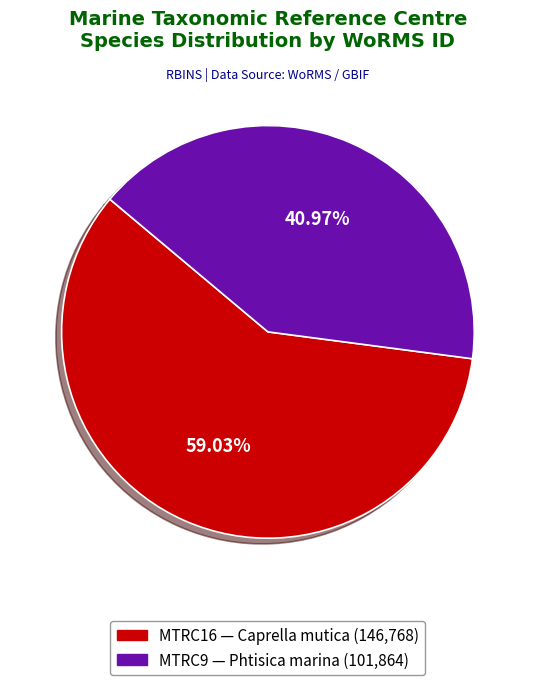

To the nearest percent, what is the difference between the largest and smallest slice percentages?

18%